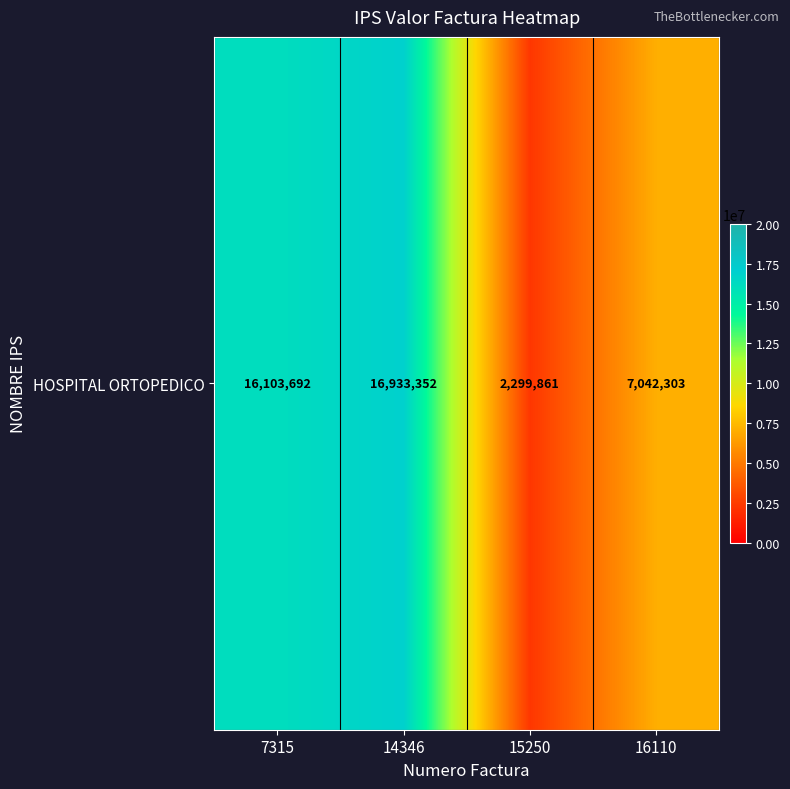

What is the greatest value displayed?

16933352